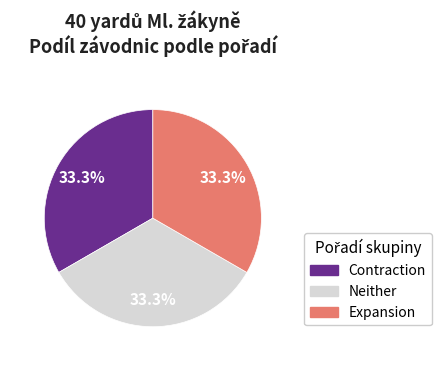

Does any single category account for the majority?

No